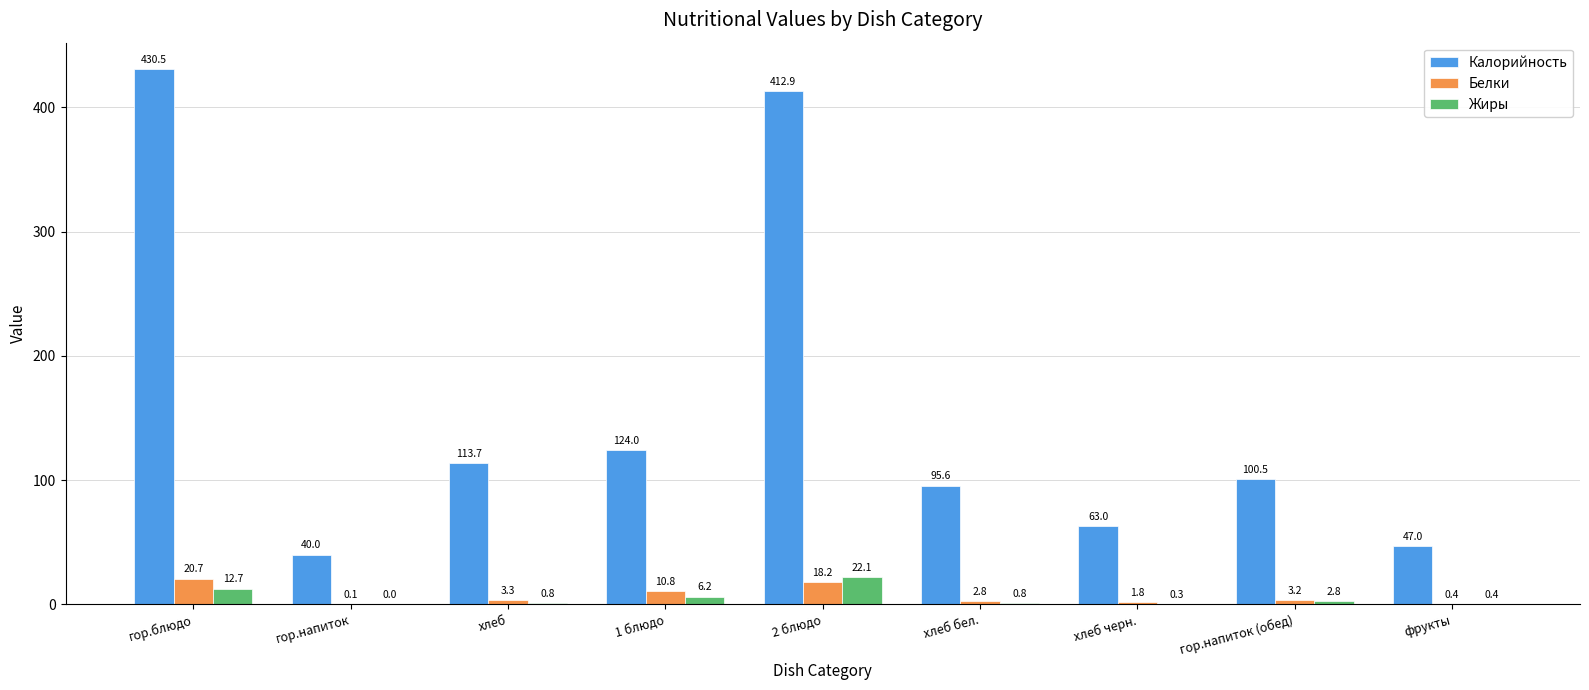

Is the value of Жиры at хлеб черн. greater than the value of Белки at 2 блюдо?

No